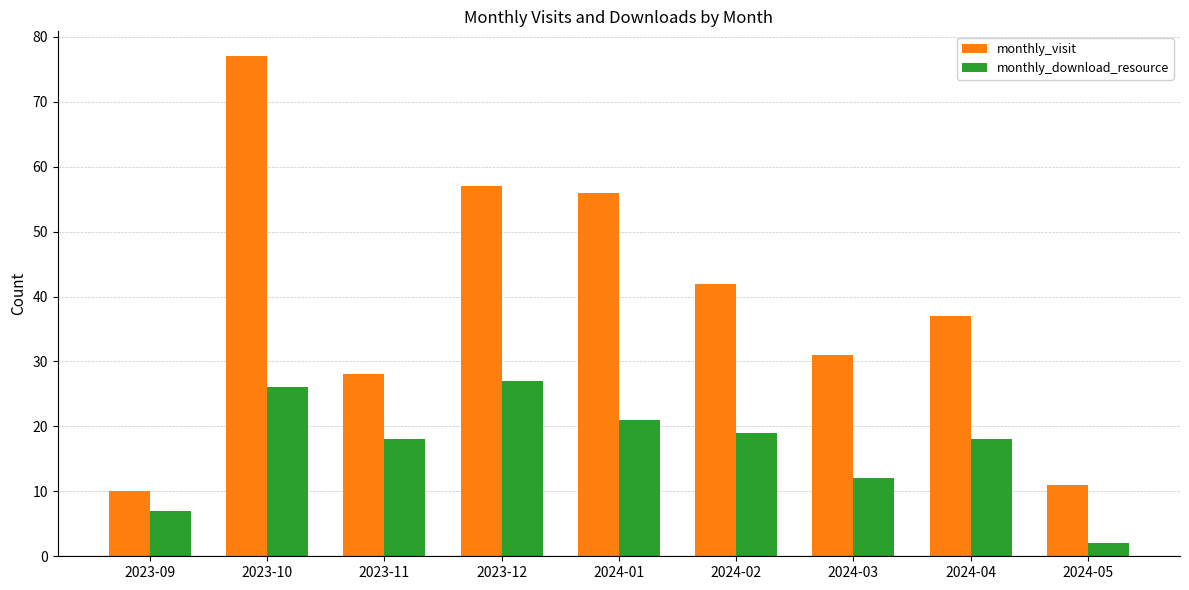

Does the chart contain any negative values?

No